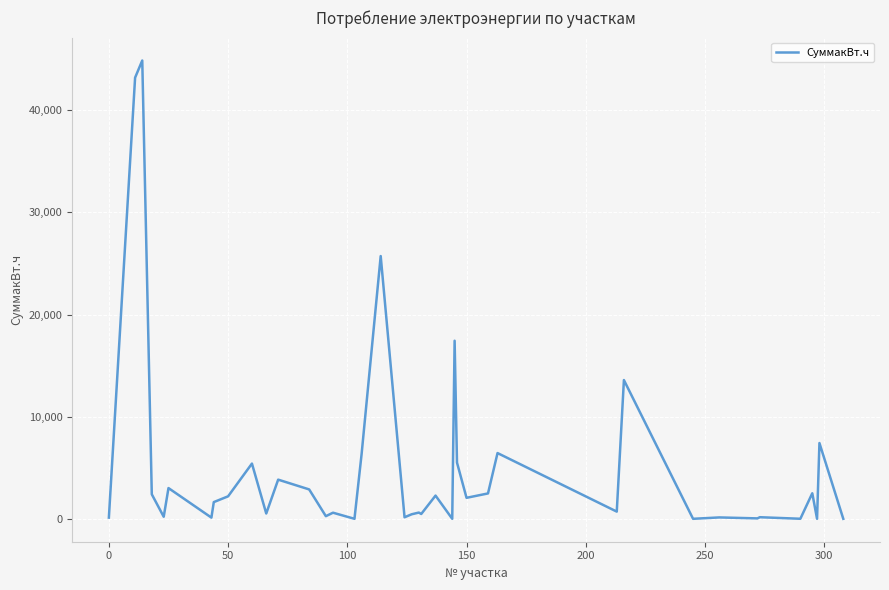

Does the chart display data point markers on the line(s)?

No